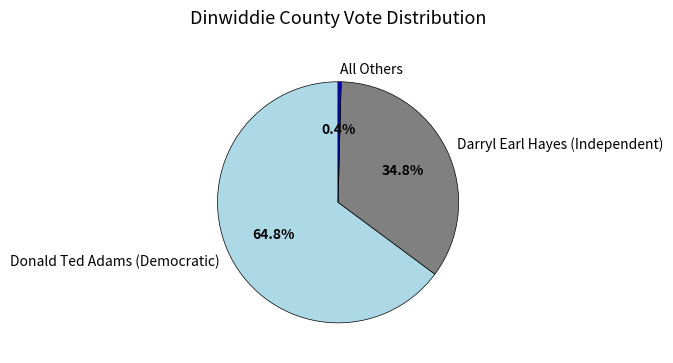

To the nearest percent, what percentage of the pie is Donald Ted Adams (Democratic)?

65%